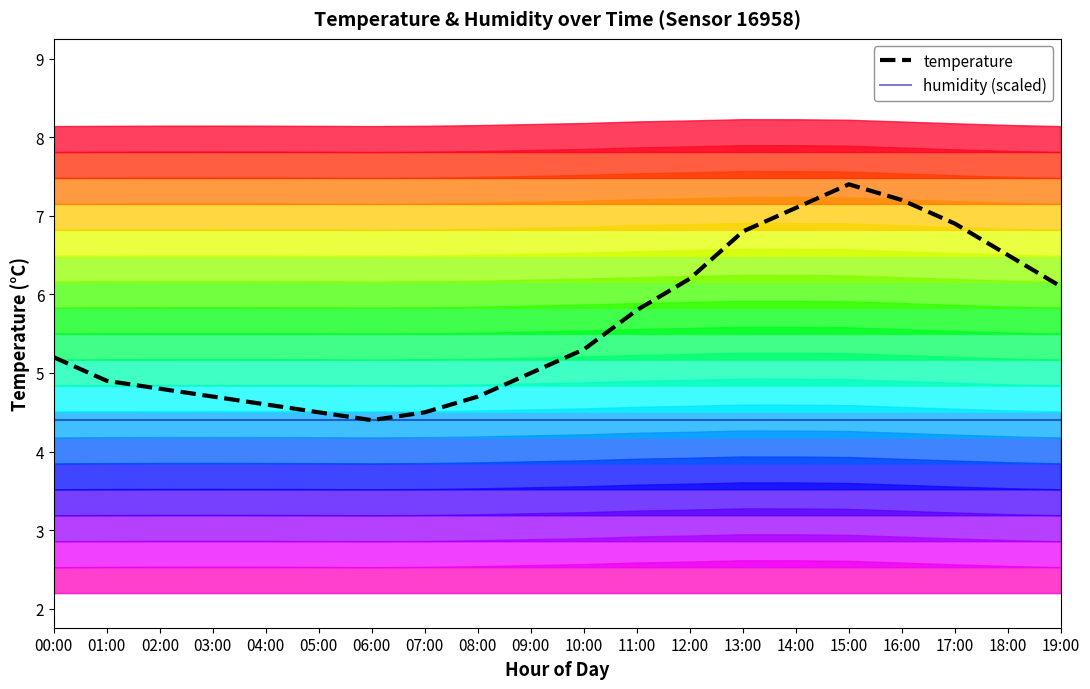

True or false: temperature has a value of 8.3 at 11:00.

False